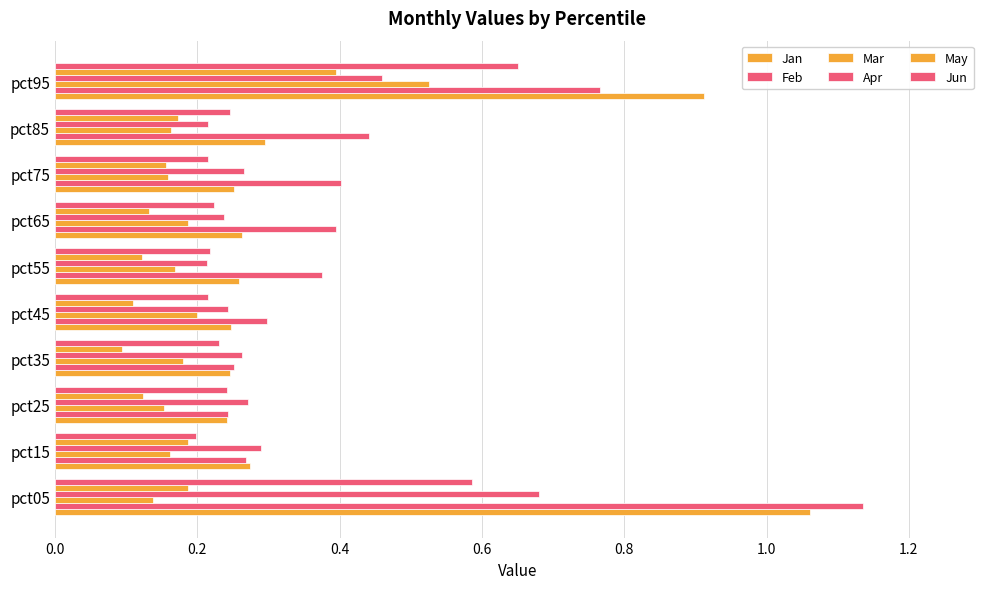

How many categories are shown in the chart?

10